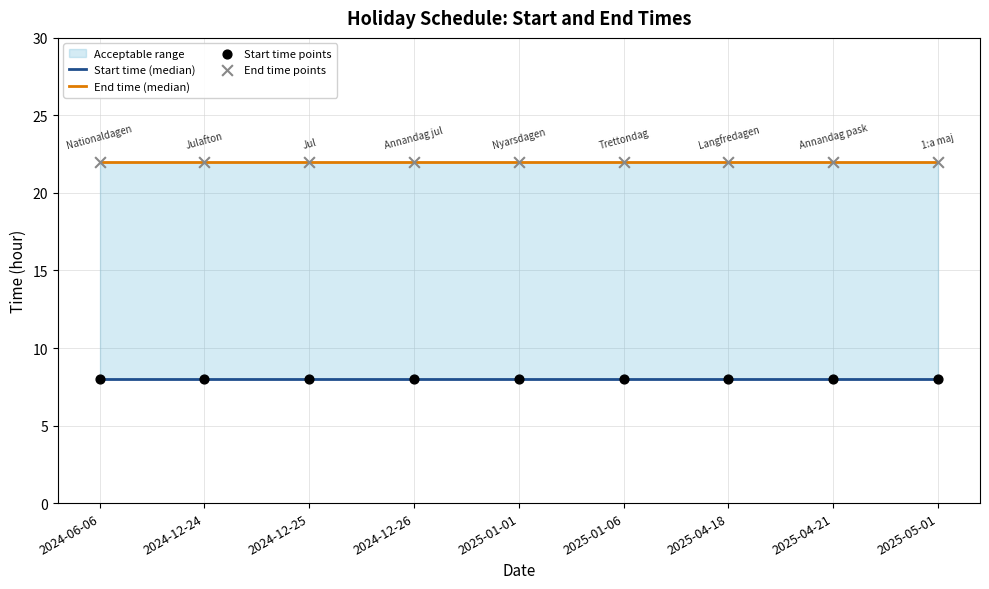

Which series has the largest total across all categories?

End time (median)